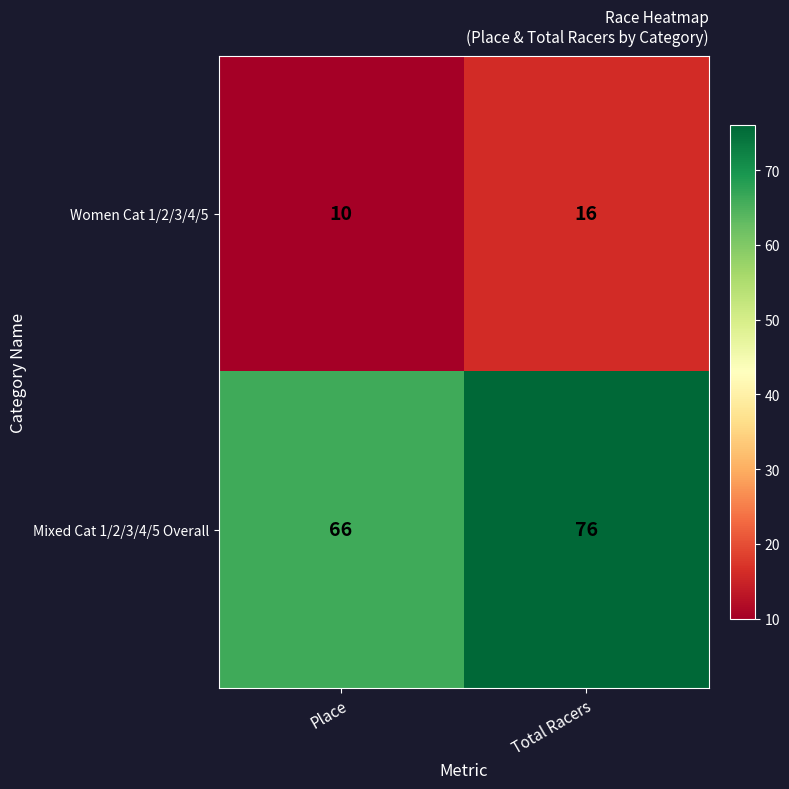

Which category has the lowest value across all series?

Place